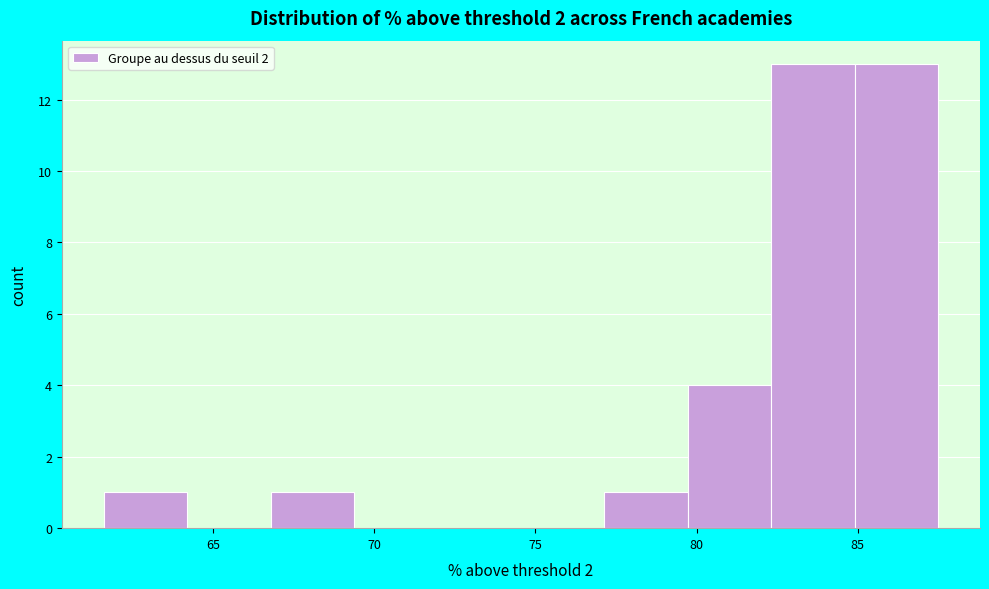

Reading left to right, list every bar in this chart as the range it spans on the x-axis followed by its height. Neither the bar edges nor the heights are printed on the chart, so give them approximately, as read against the axes.

61.5 to 64.0: 1
64.0 to 67.0: 0
67.0 to 69.5: 1
69.5 to 72.0: 0
72.0 to 74.5: 0
74.5 to 77.0: 0
77.0 to 79.5: 1
79.5 to 82.5: 4
82.5 to 85.0: 13
85.0 to 87.5: 13